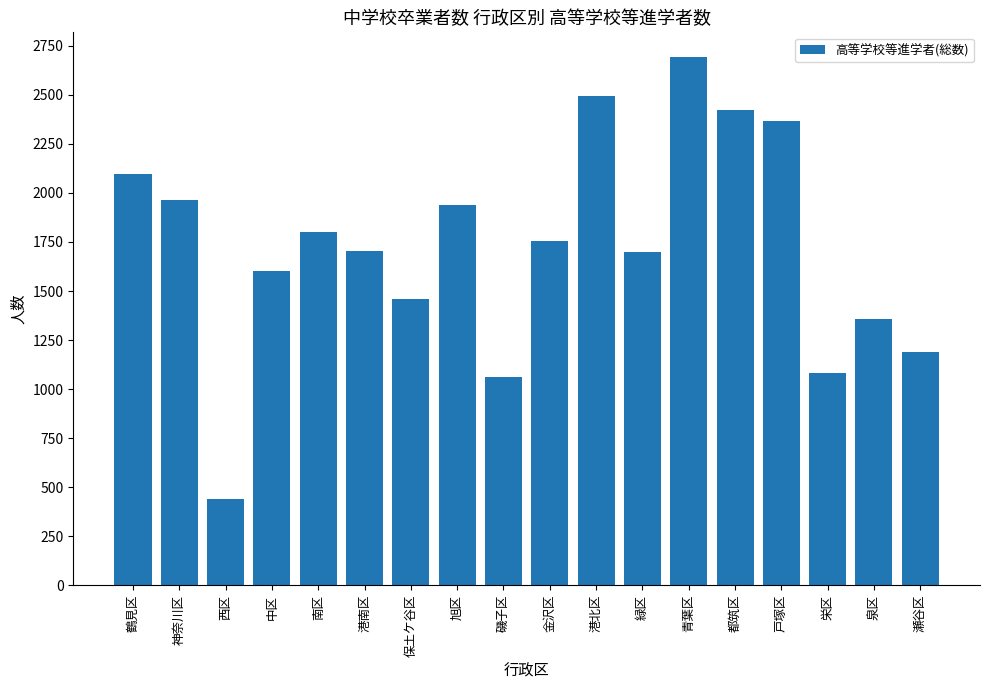

At which label does the data first exceed 1756?

鶴見区